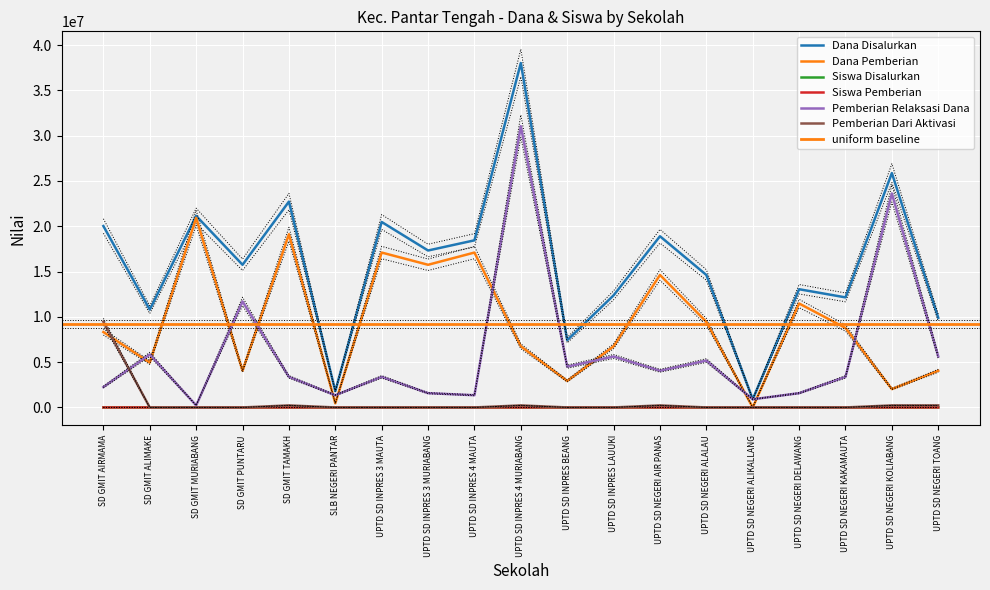

The Siswa Disalurkan series shows 44 at UPTD SD INPRES 4 MAUTA. True or false?

True